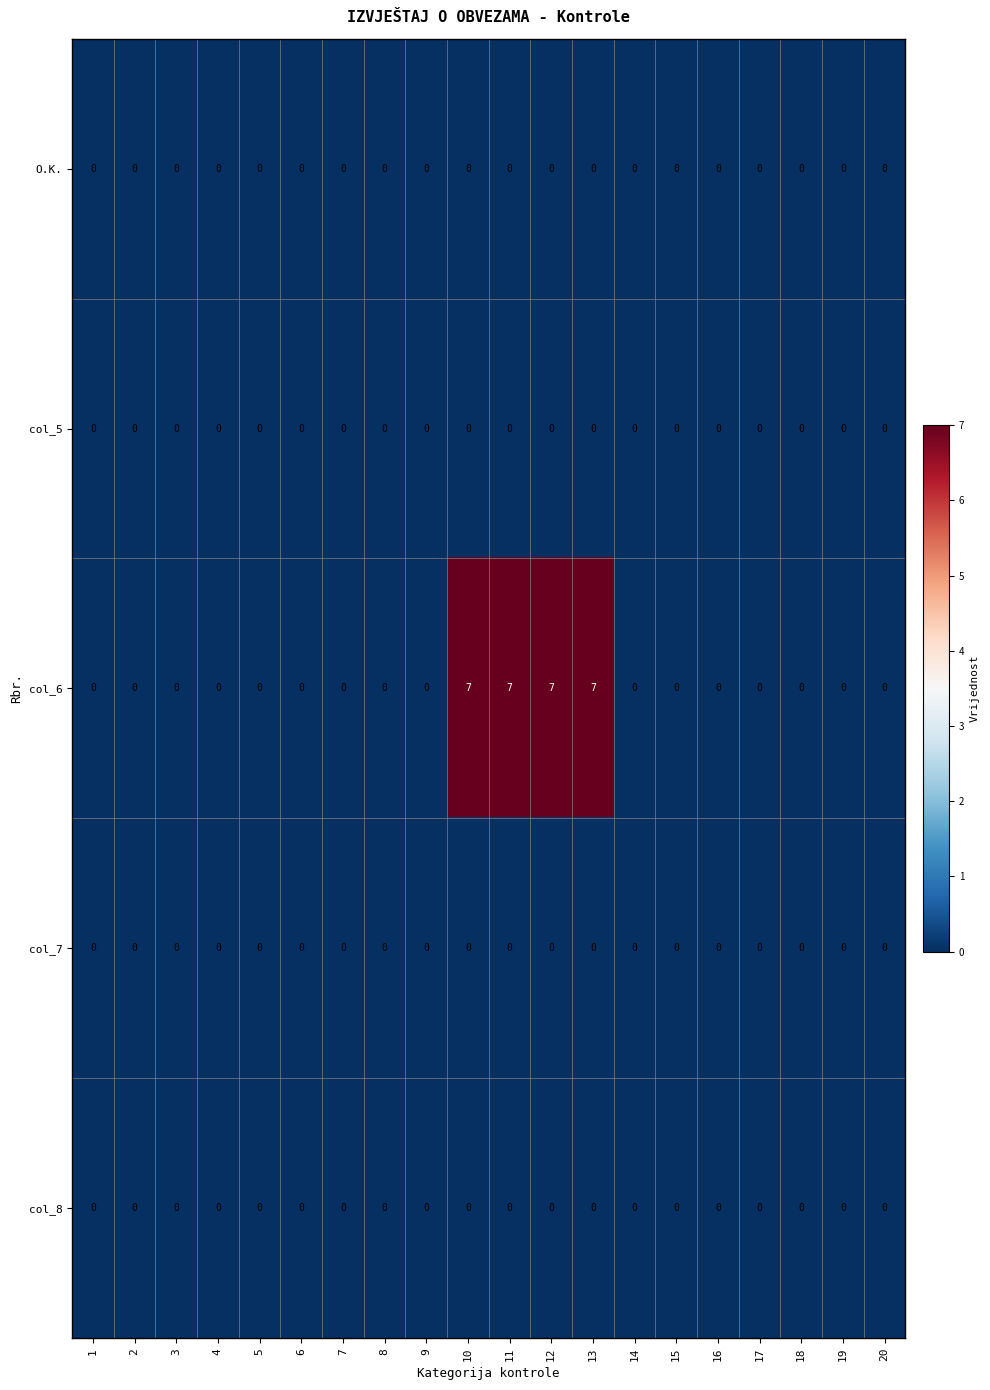

Which series has the largest range (max minus min)?

col_6